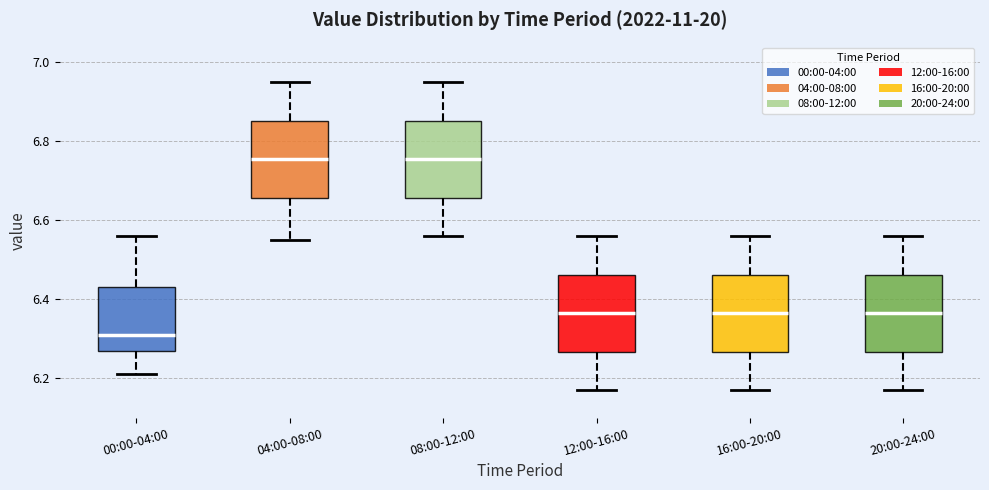

Reading left to right, transcribe this box plot: for each box, give where its median line is, the range the box spans, and where its two whiskers end, as read against the y-axis. The values are not printed on the chart, so give them approximately, as read against the axis.

00:00-04:00: median 6.32, box 6.28 to 6.44, whiskers 6.22 to 6.56
04:00-08:00: median 6.76, box 6.66 to 6.86, whiskers 6.56 to 6.96
08:00-12:00: median 6.76, box 6.66 to 6.86, whiskers 6.56 to 6.96
12:00-16:00: median 6.36, box 6.26 to 6.46, whiskers 6.18 to 6.56
16:00-20:00: median 6.36, box 6.26 to 6.46, whiskers 6.18 to 6.56
20:00-24:00: median 6.36, box 6.26 to 6.46, whiskers 6.18 to 6.56